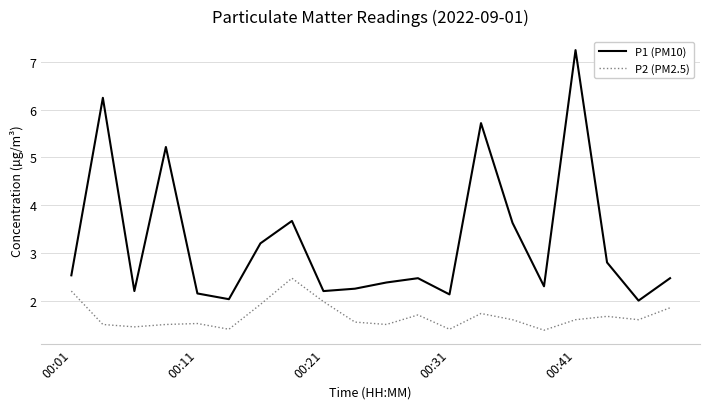

Which series has the widest spread of values?

P1 (PM10)